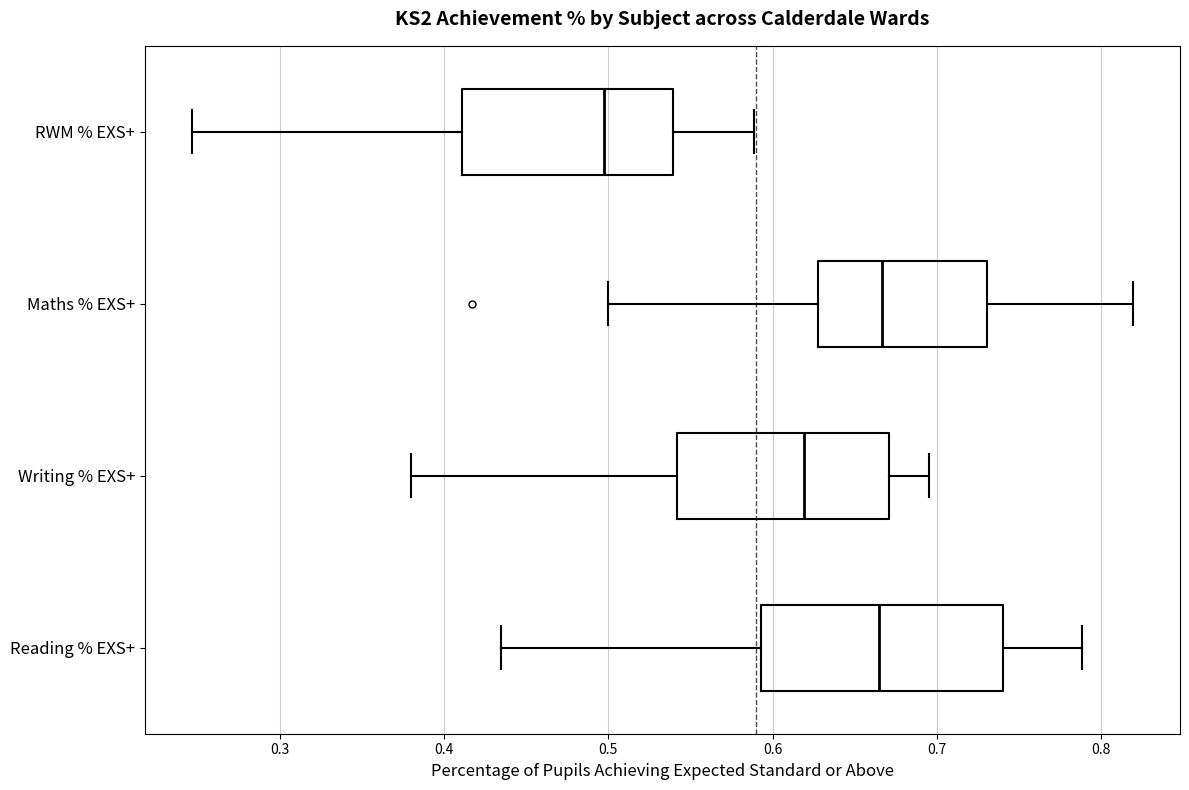

Where is the left edge of the box for RWM % EXS+ on the x-axis? The values are not printed on the chart, so give them approximately, as read against the axis.

0.41